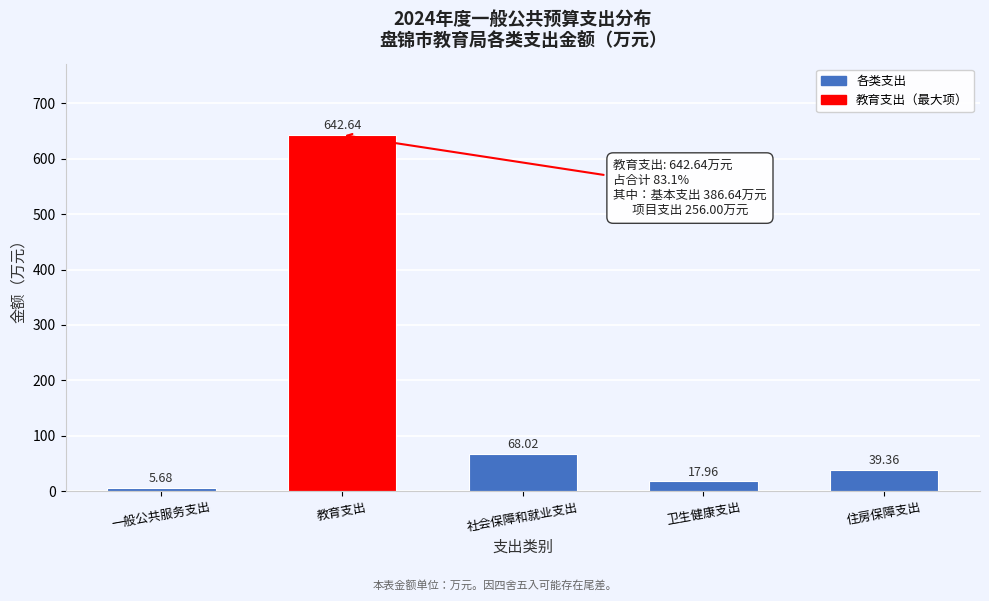

At which category does the chart reach its minimum across all series?

一般公共服务支出